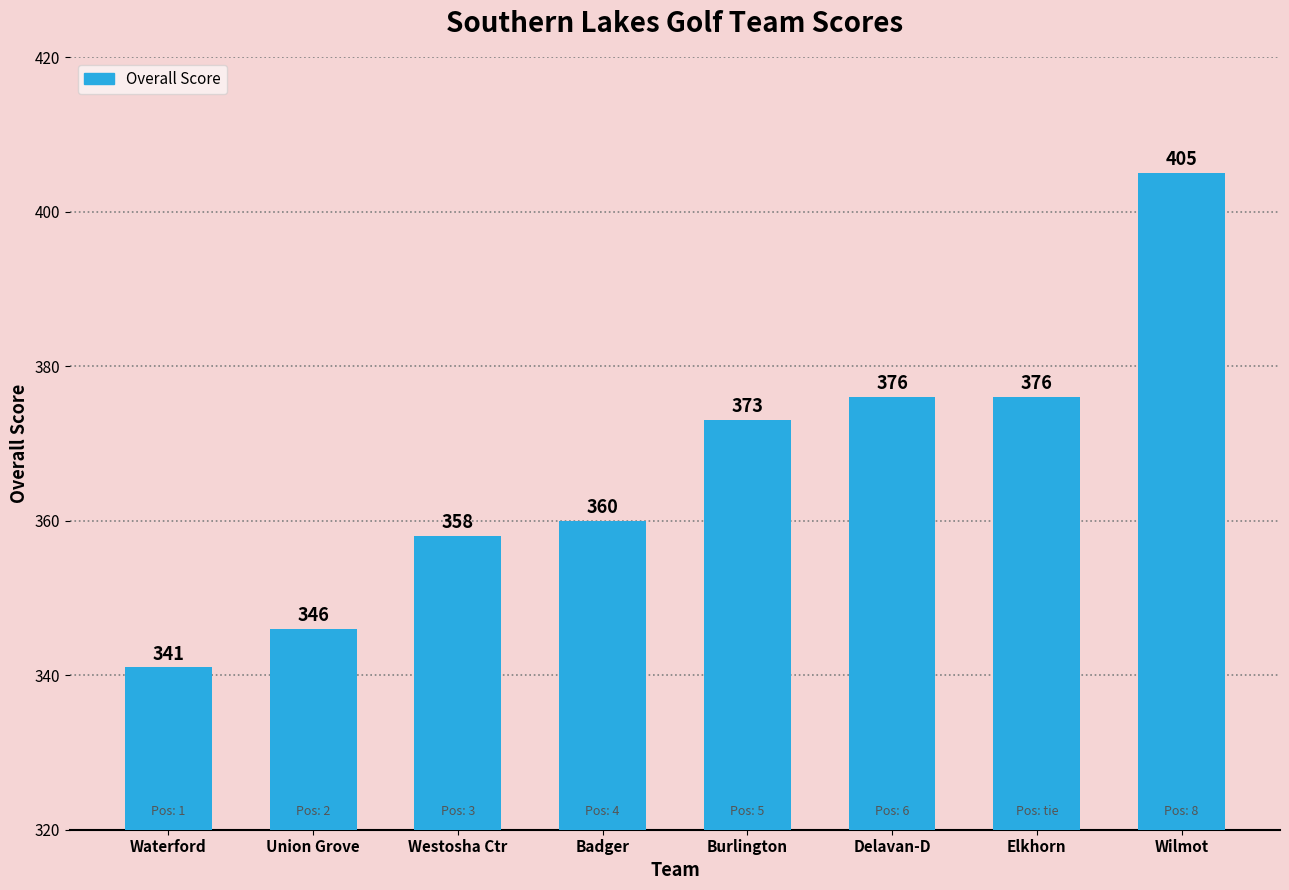

Which label corresponds to the smallest value in the chart?

Waterford